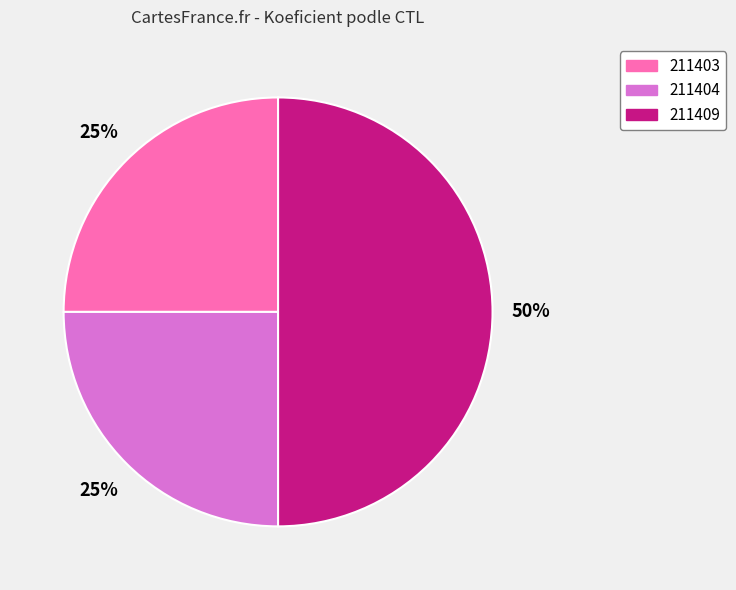

Do 211409 and 211404 together represent more than half of the pie?

Yes